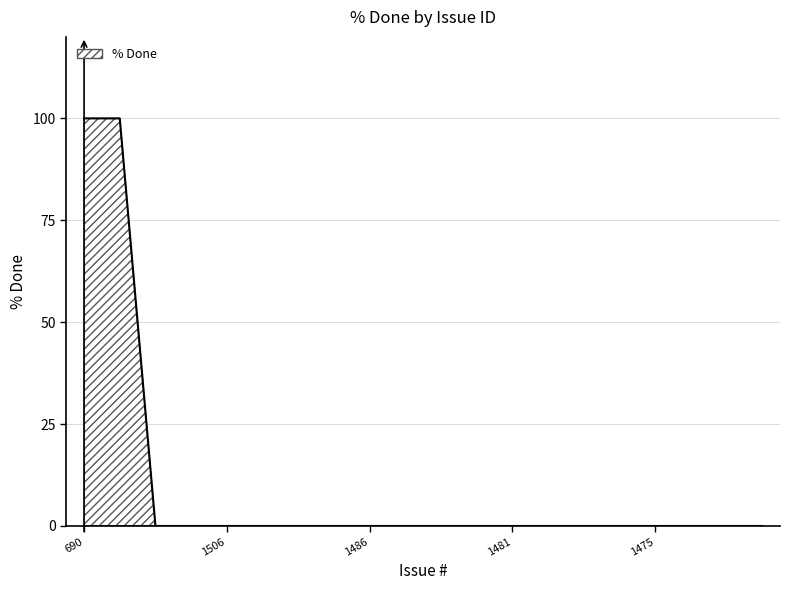

What is the average value?

10